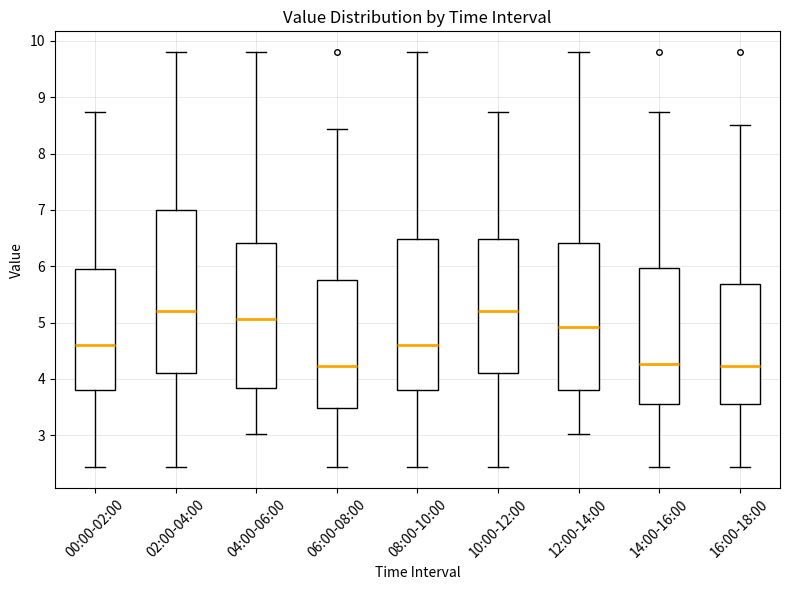

Where does the lower whisker of the box for 06:00-08:00 end on the y-axis? The values are not printed on the chart, so give them approximately, as read against the axis.

2.4